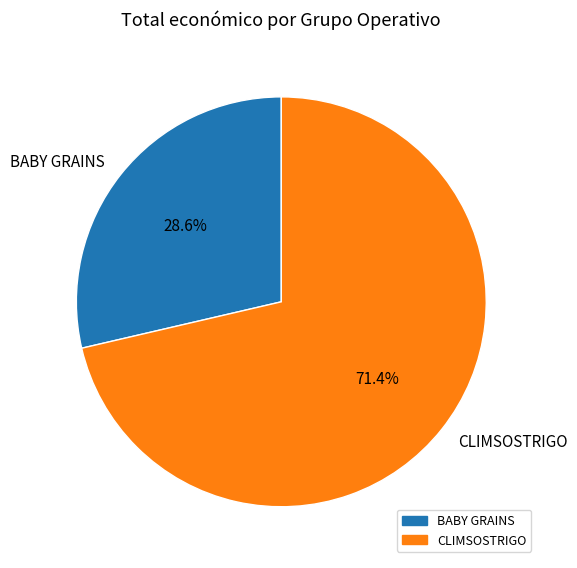

How many slices are in this pie chart?

2